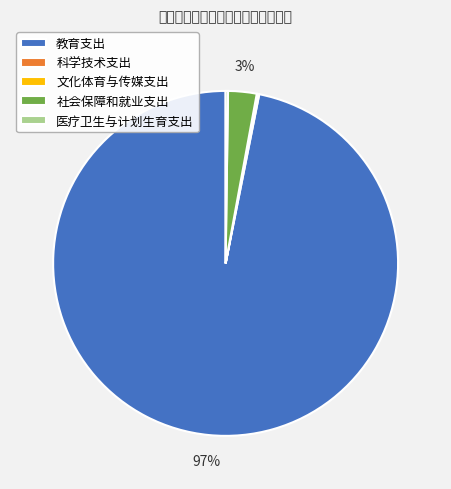

Do 社会保障和就业支出 and 教育支出 together represent more than half of the pie?

Yes